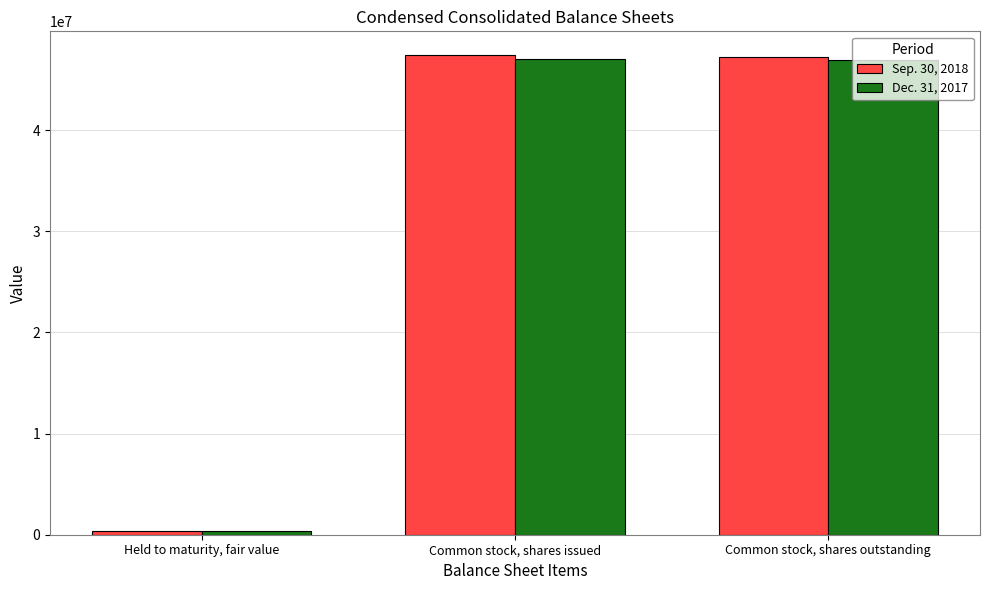

What is the maximum value for Dec. 31, 2017?

47032259